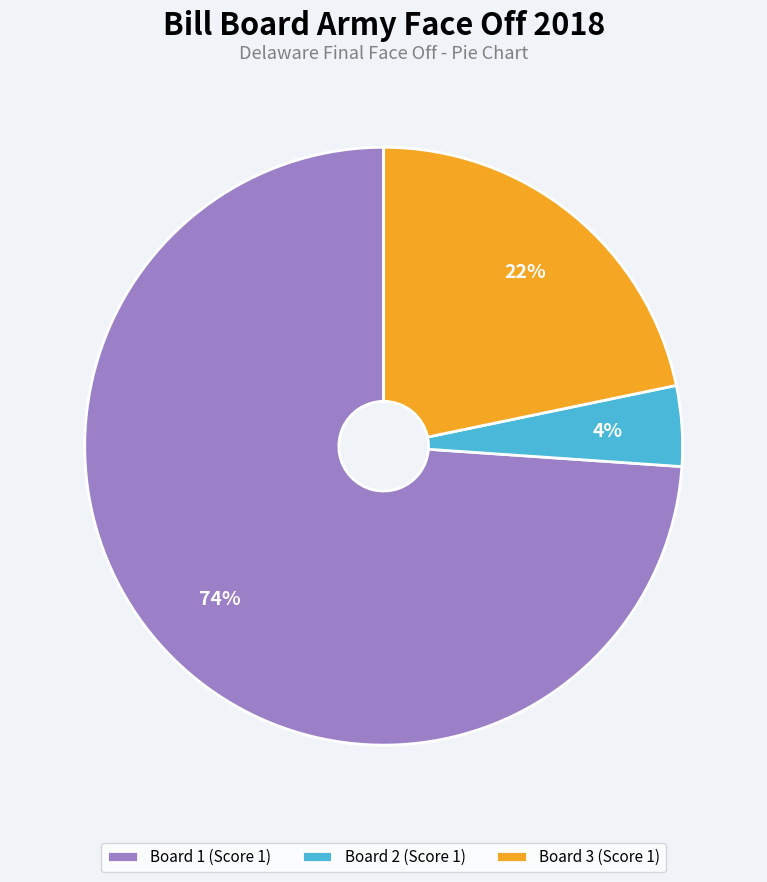

Count the number of slices in the pie.

3